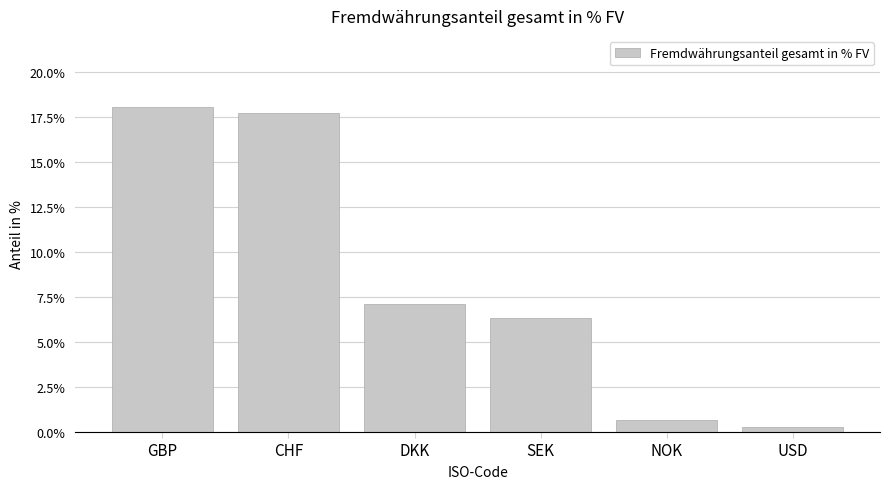

Reading right to left, list all the values displayed in this chart.

0.3	0.6	6.3	7.1	17.7	18.0